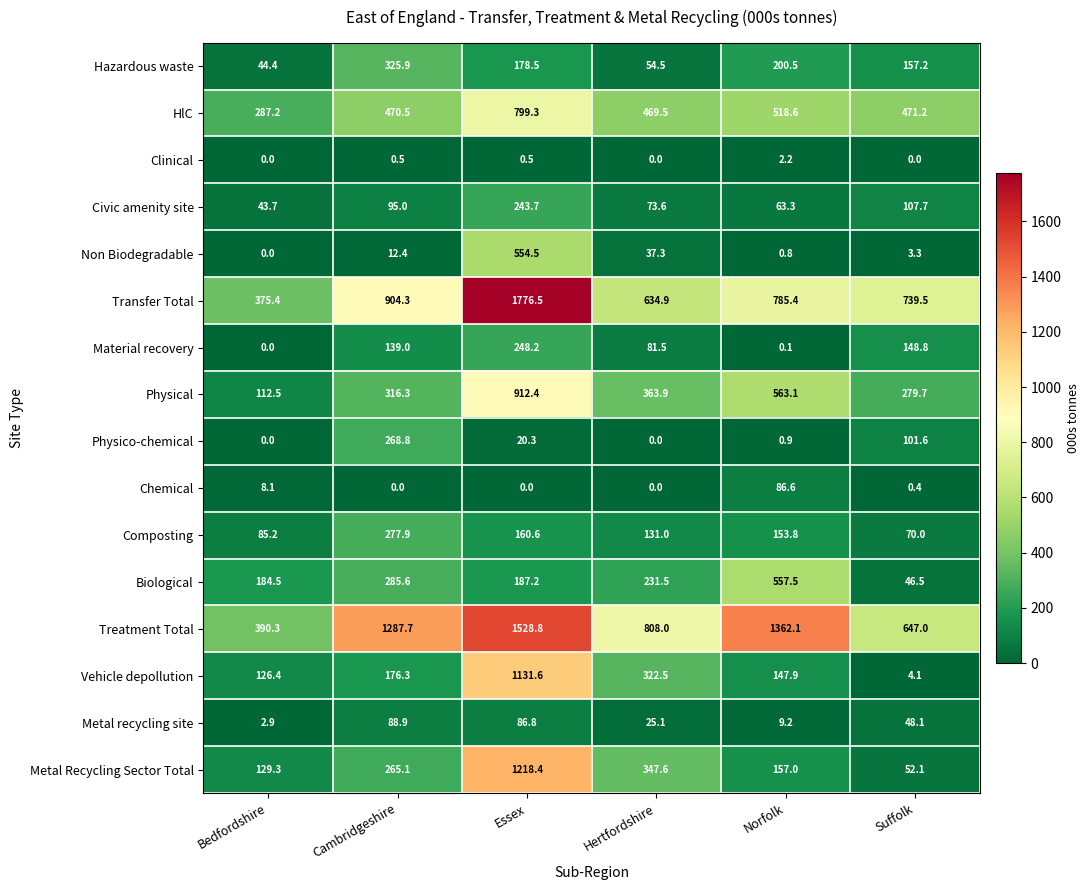

Is it true that Hazardous waste equals 178.5 at Essex?

True